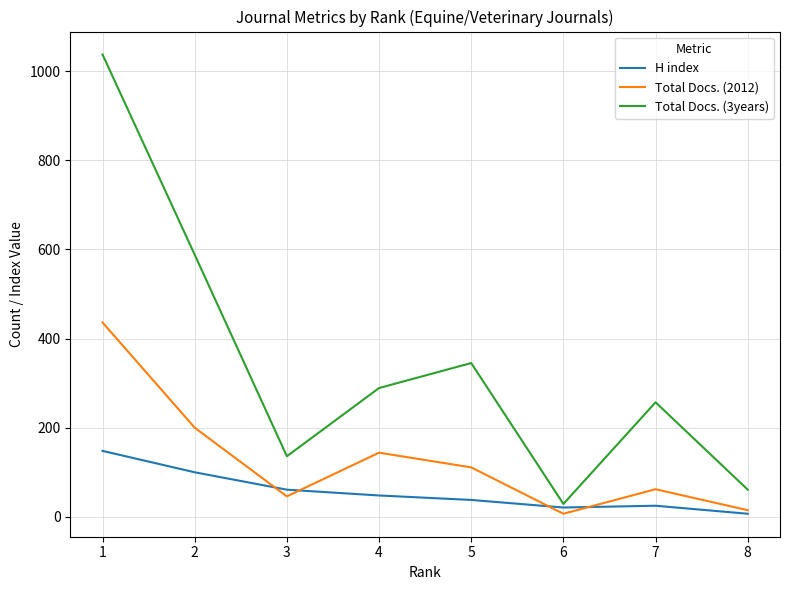

How many series are shown in this chart?

3